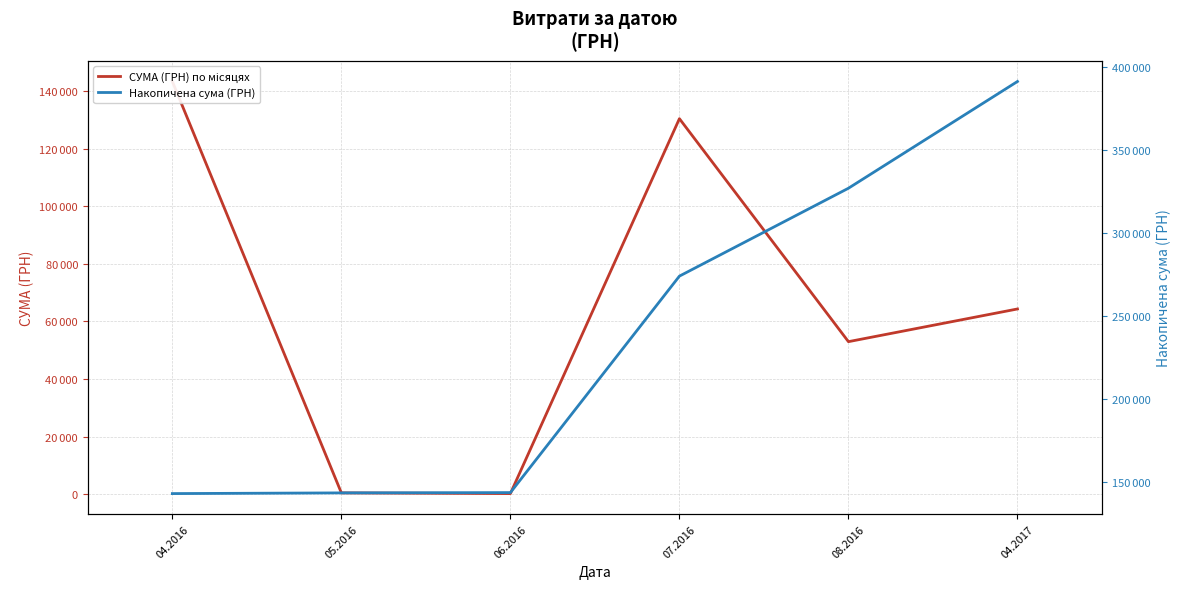

What are all the series names shown in the legend?

СУМА (ГРН) по місяцях, Накопичена сума (ГРН)